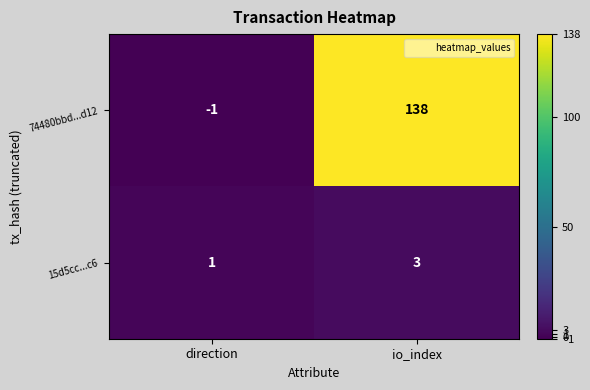

How many series are shown in this chart?

2